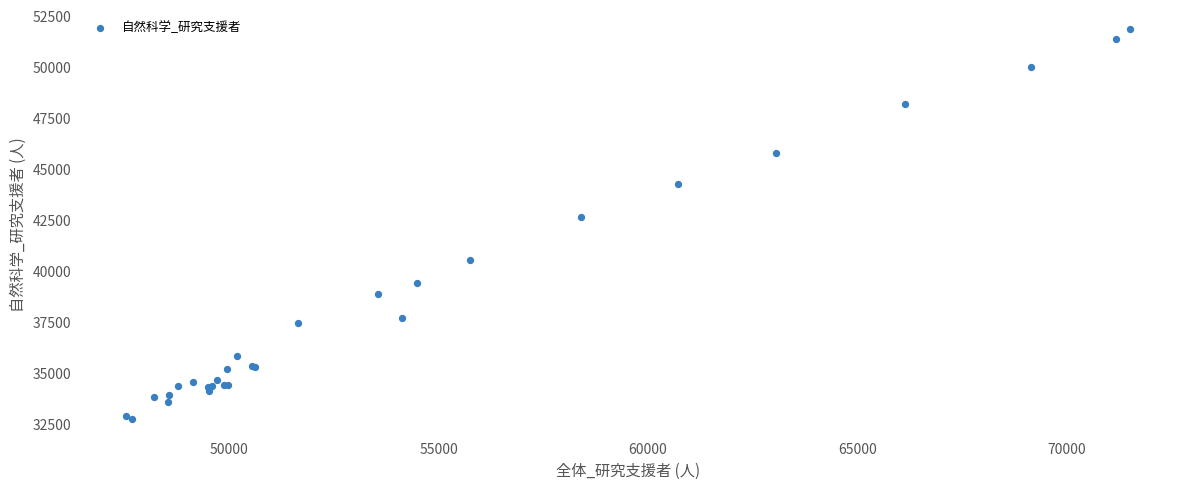

What Y value in the scatter plot is closest to 42326?

42666